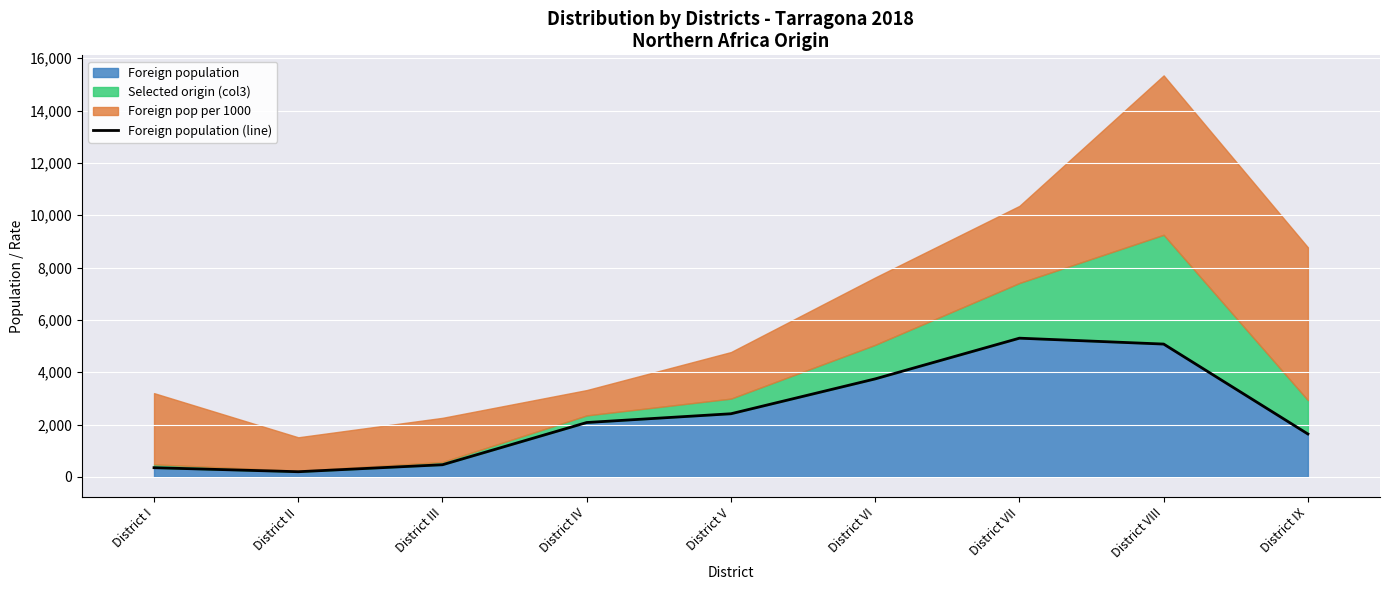

Is it true that the value at District VI is 1851?

False